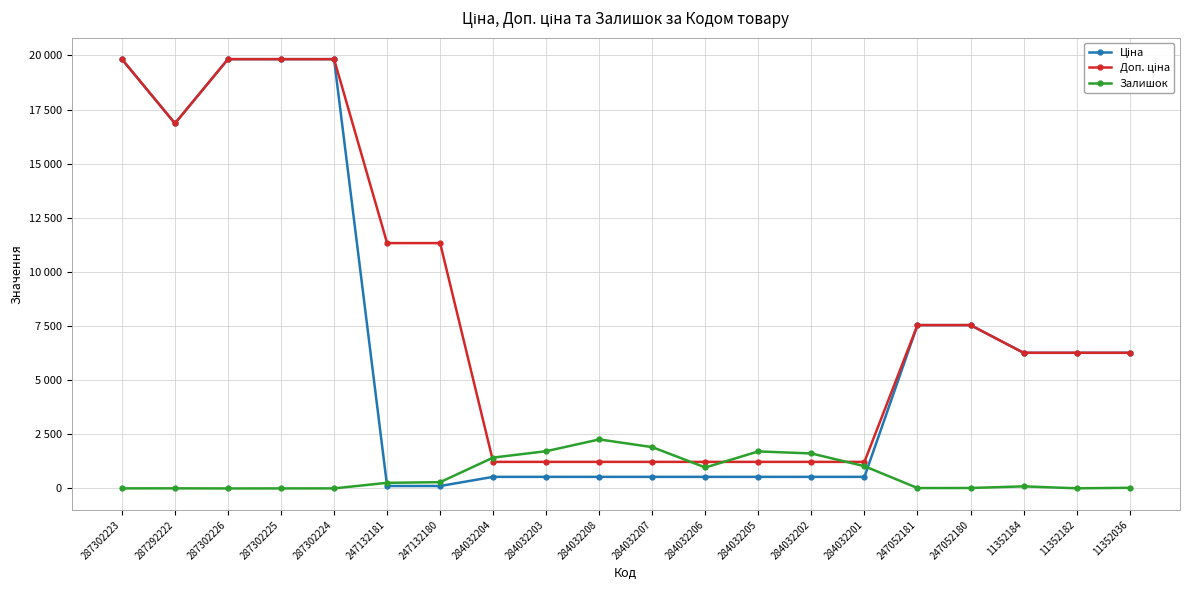

Does the chart have visible grid lines?

Yes